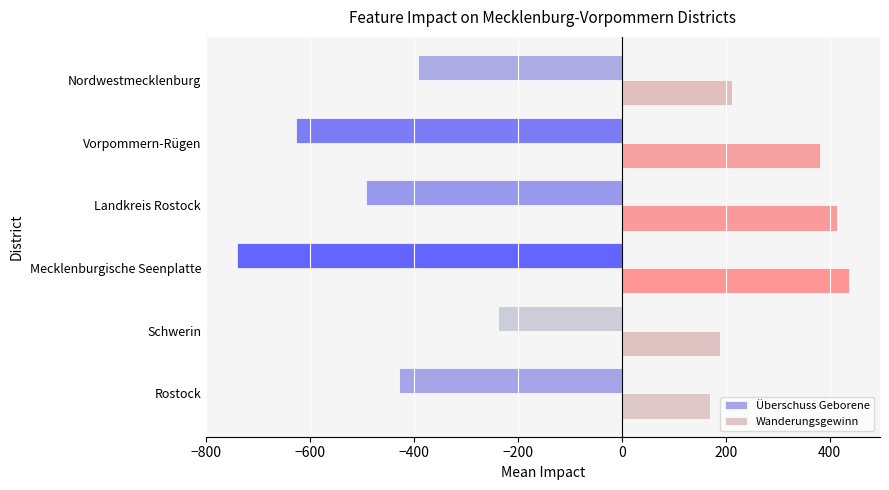

What value does the Überschuss Geborene series have at Landkreis Rostock, to the nearest 10?

-490